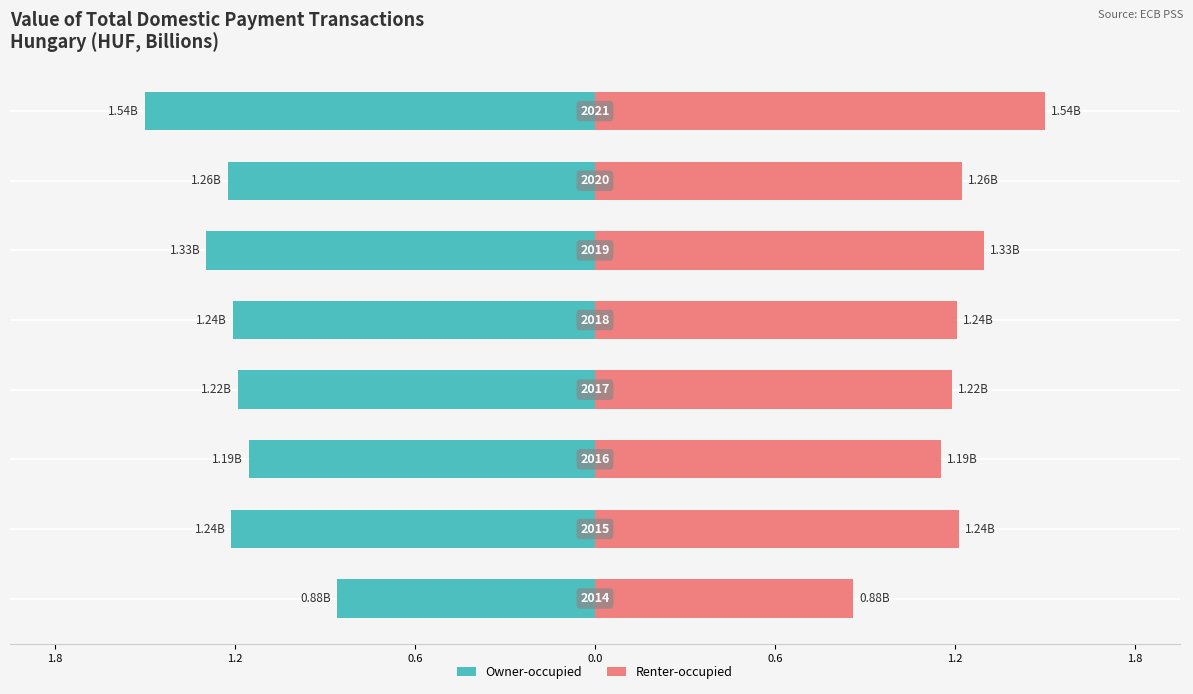

Reading right to left, what are all the values shown in this chart?

Owner-occupied: -1.5	-1.3	-1.3	-1.2	-1.2	-1.2	-1.2	-0.9
Renter-occupied: 1.5	1.3	1.3	1.2	1.2	1.2	1.2	0.9